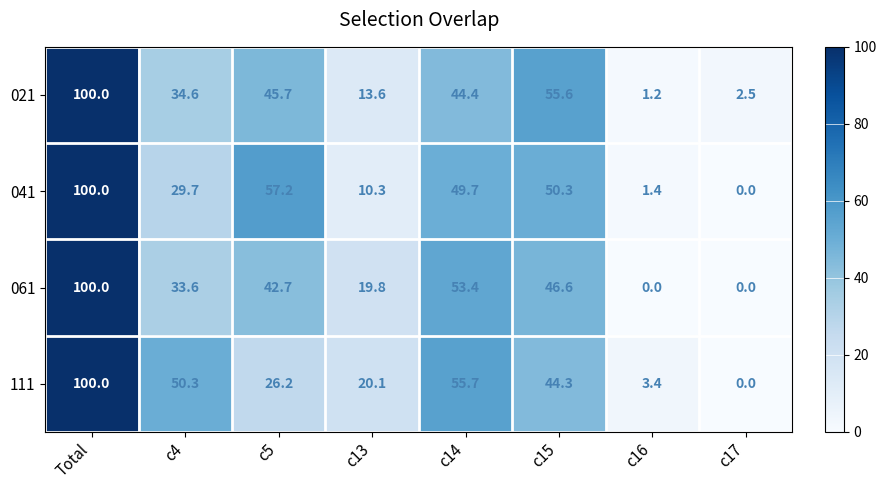

Which series changed the most between c4 and c14?

041